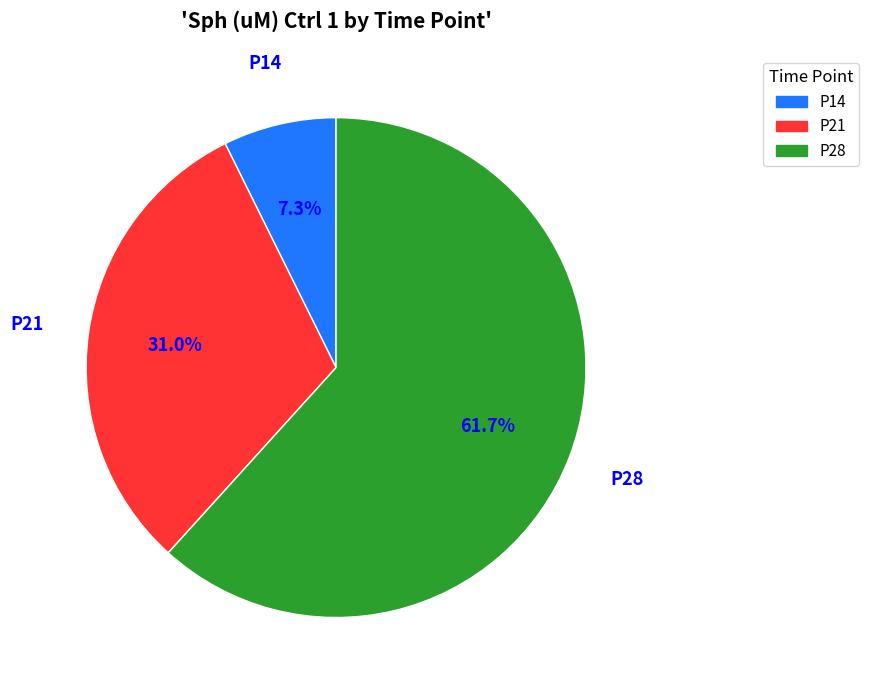

To the nearest percent, what portion does P14 represent?

7%